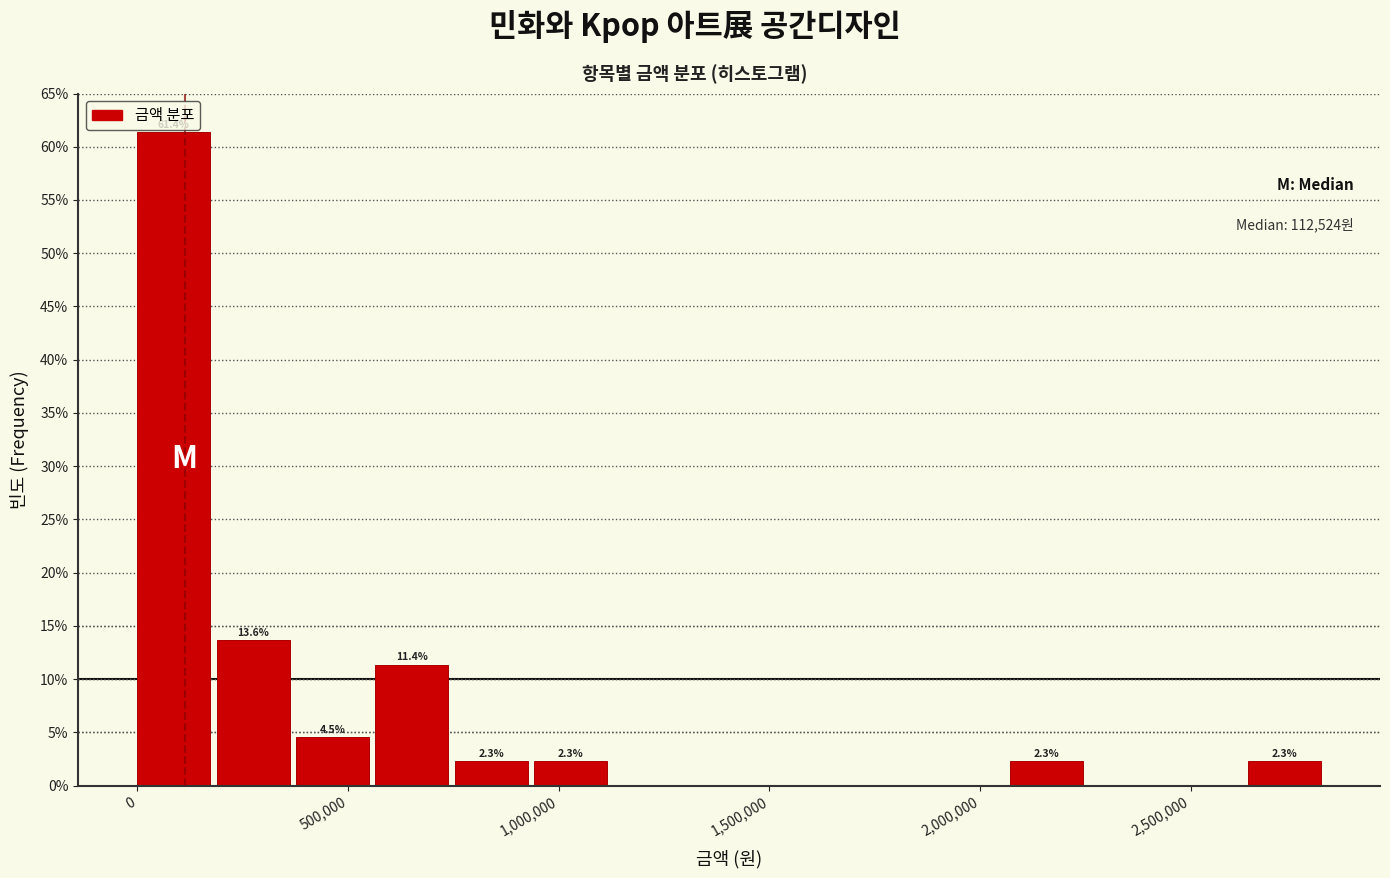

Read against the x-axis, roughly where is the centre of the tallest bar?

100000